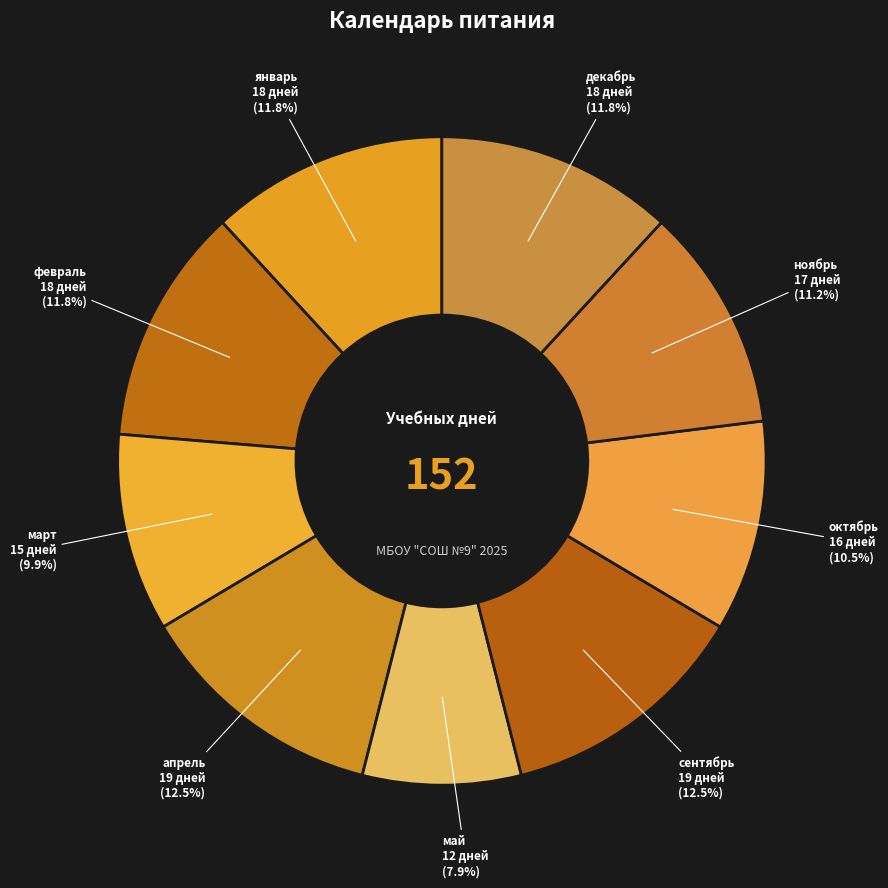

True or false: ноябрь accounts for 26% of the total.

False